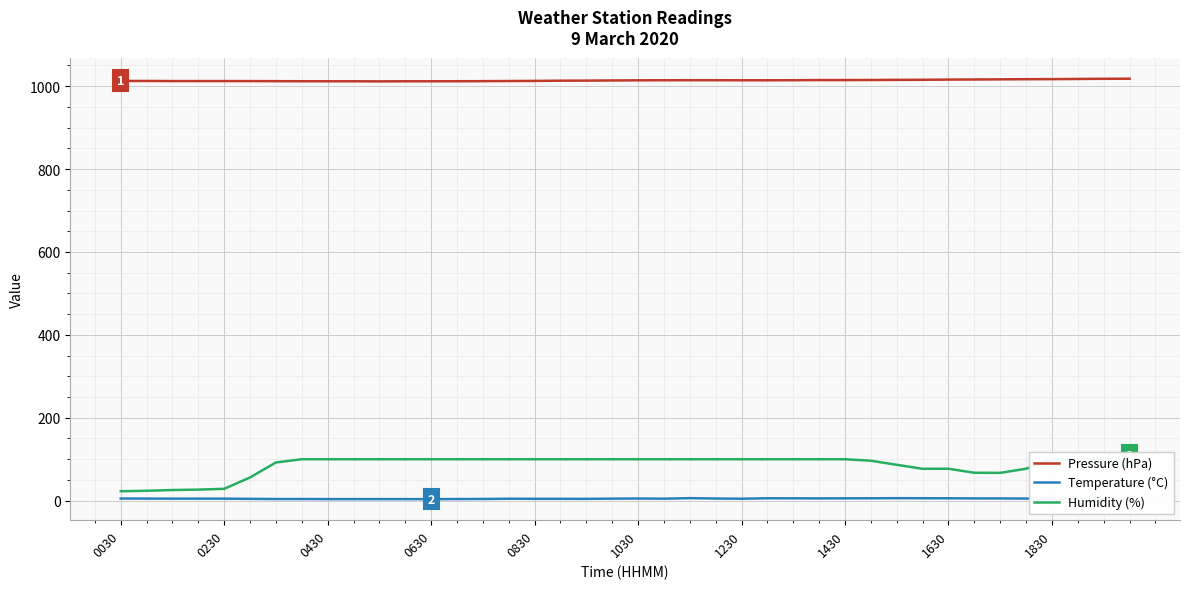

At how many categories does at least one series exceed 546?

40